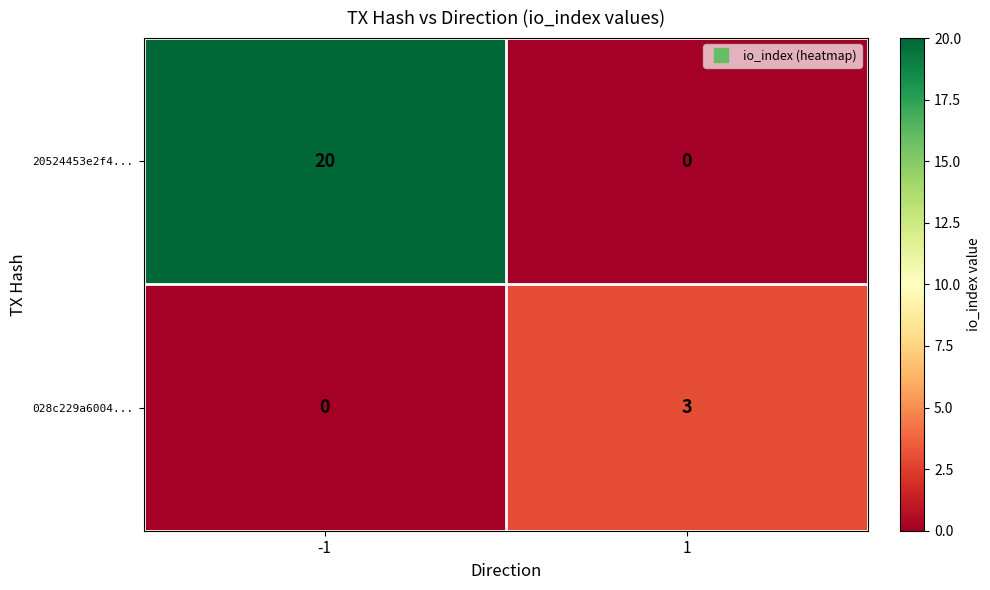

What is the total value across all series at 1?

3